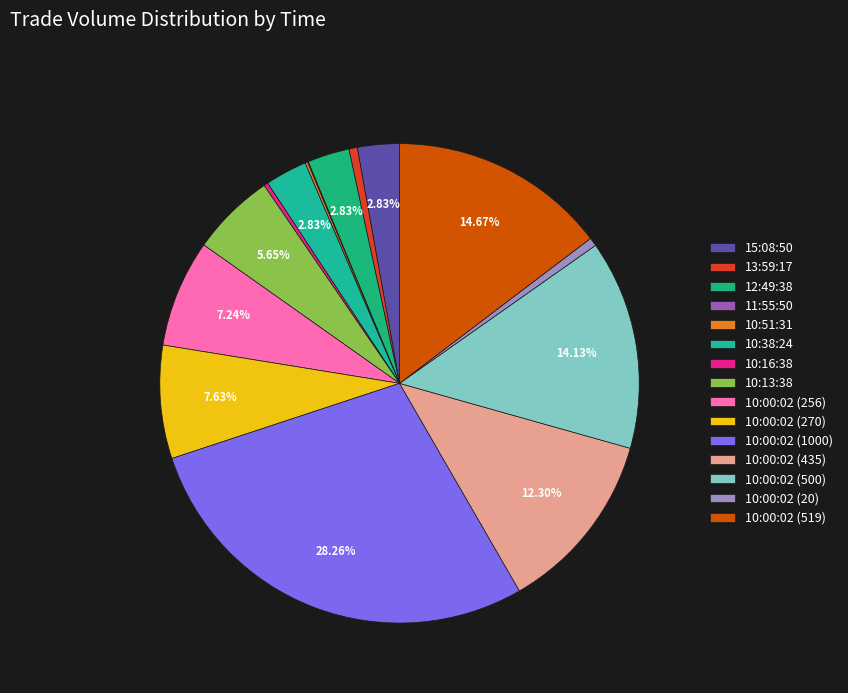

To the nearest percent, what is the average slice percentage?

7%